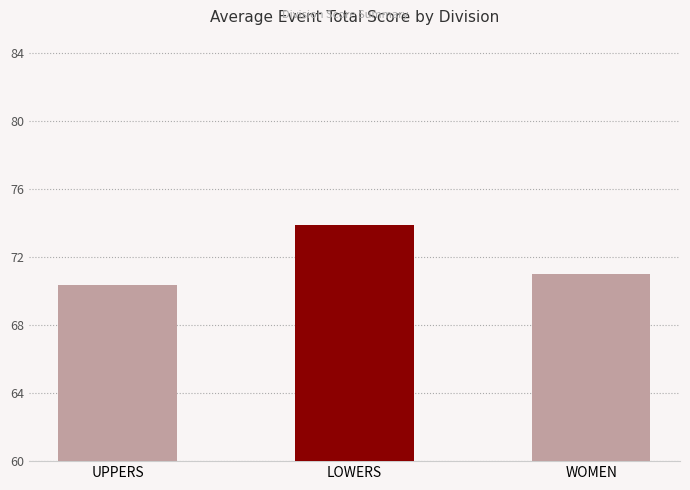

The chart shows a value of 70.4 at UPPERS. True or false?

True